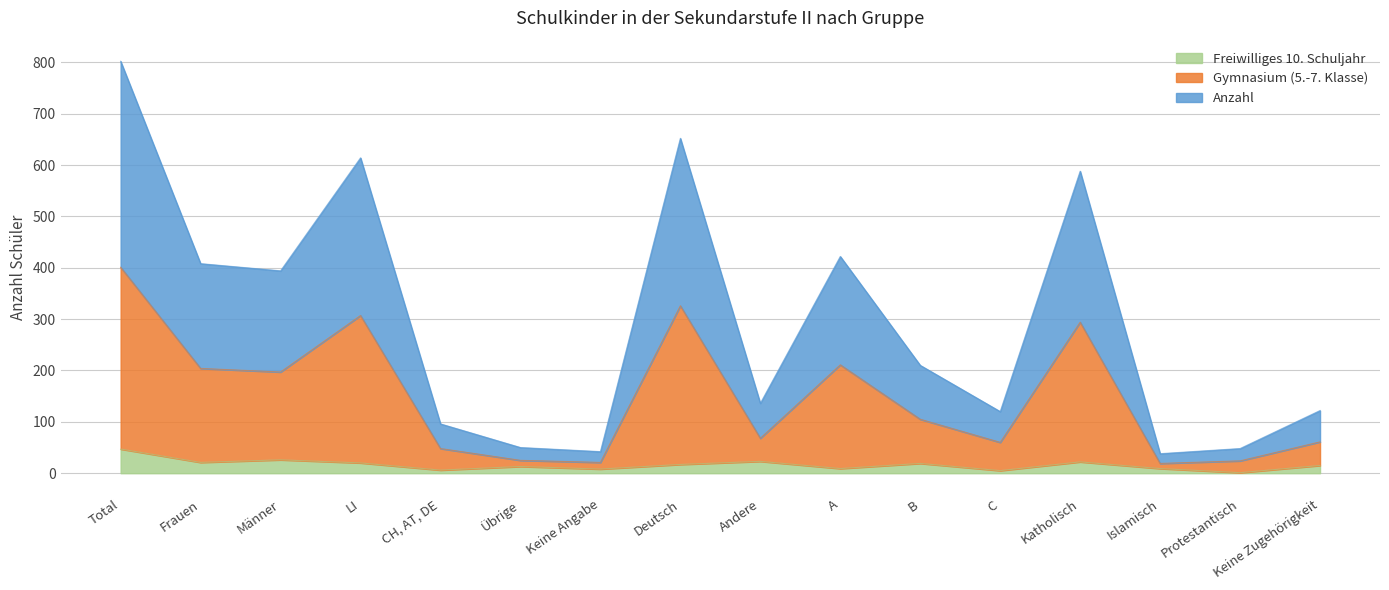

Which category has the highest value in the Freiwilliges 10. Schuljahr series?

Total